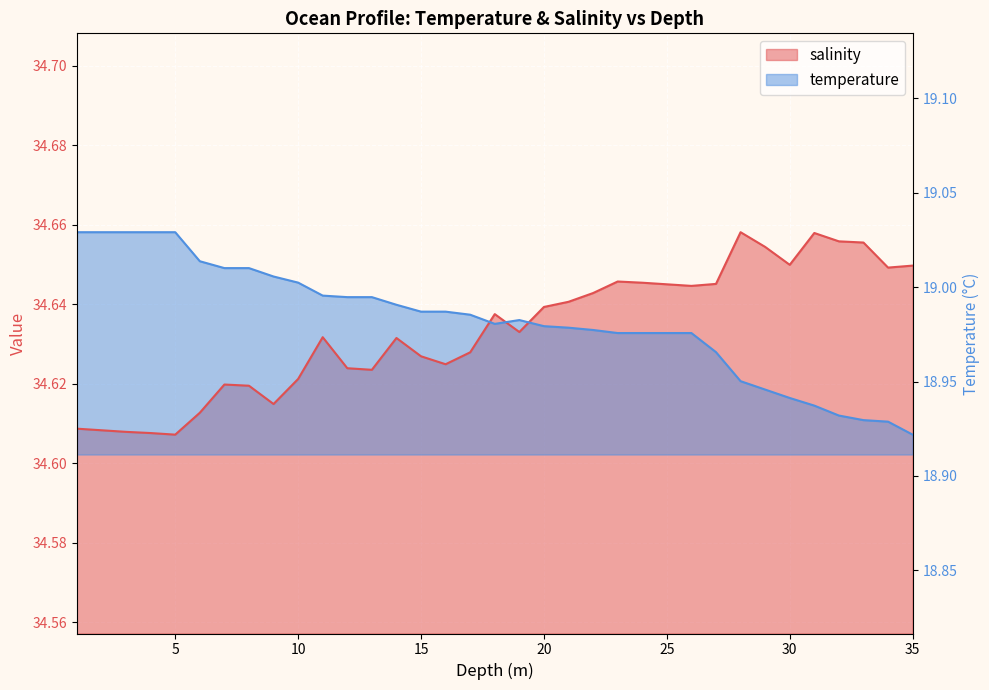

Which series changed the most between 14.0 and 28.0?

salinity